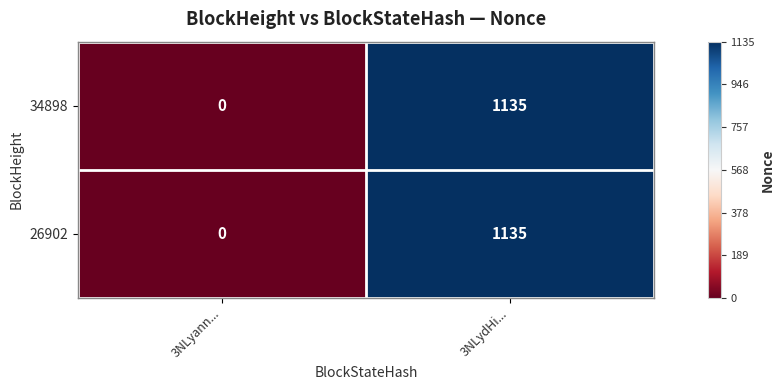

Is it true that 26902 equals 0 at 3NLyann...?

True